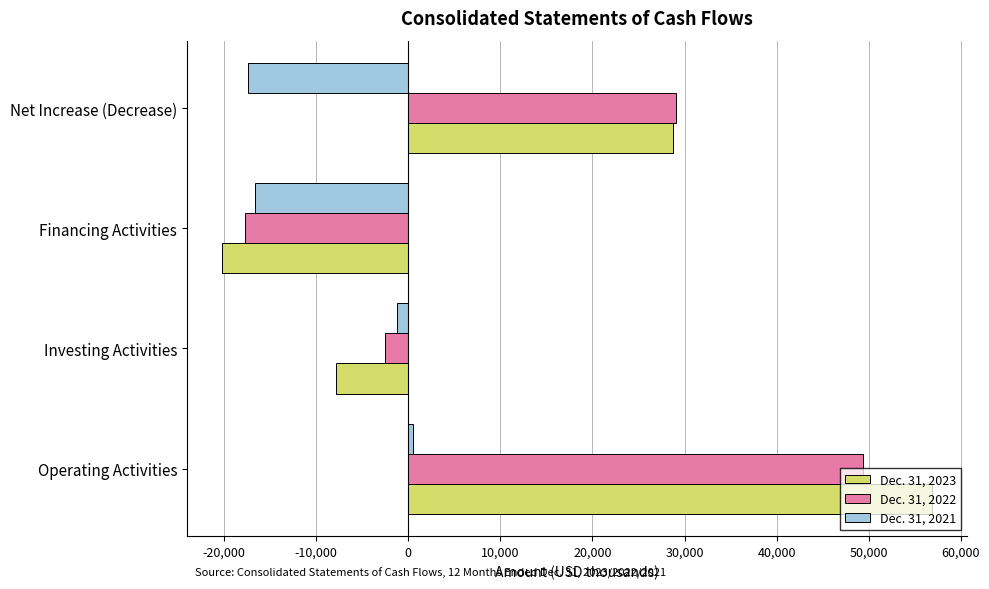

What is the difference between the highest and lowest values at Net Increase (Decrease)?

46540